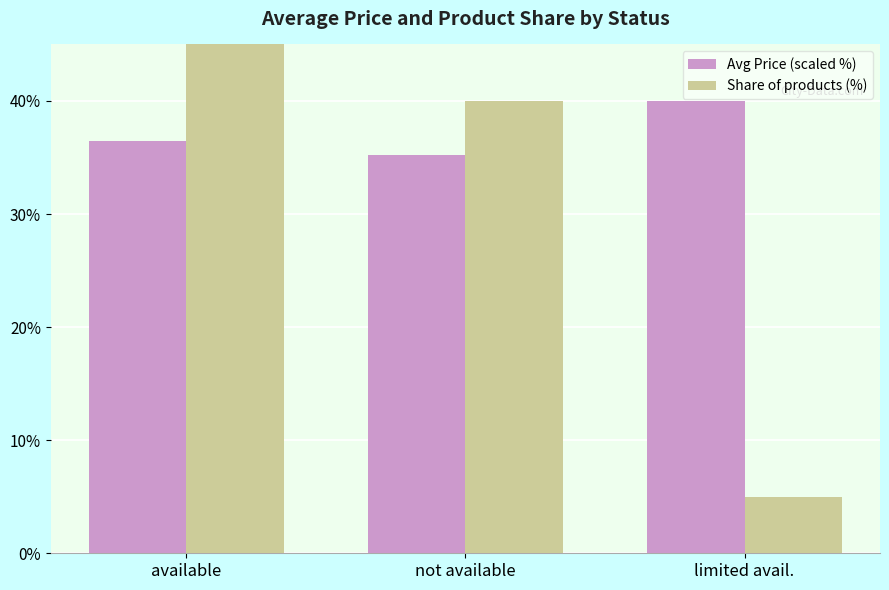

Between available and limited avail., which series saw the biggest shift?

Share of products (%)